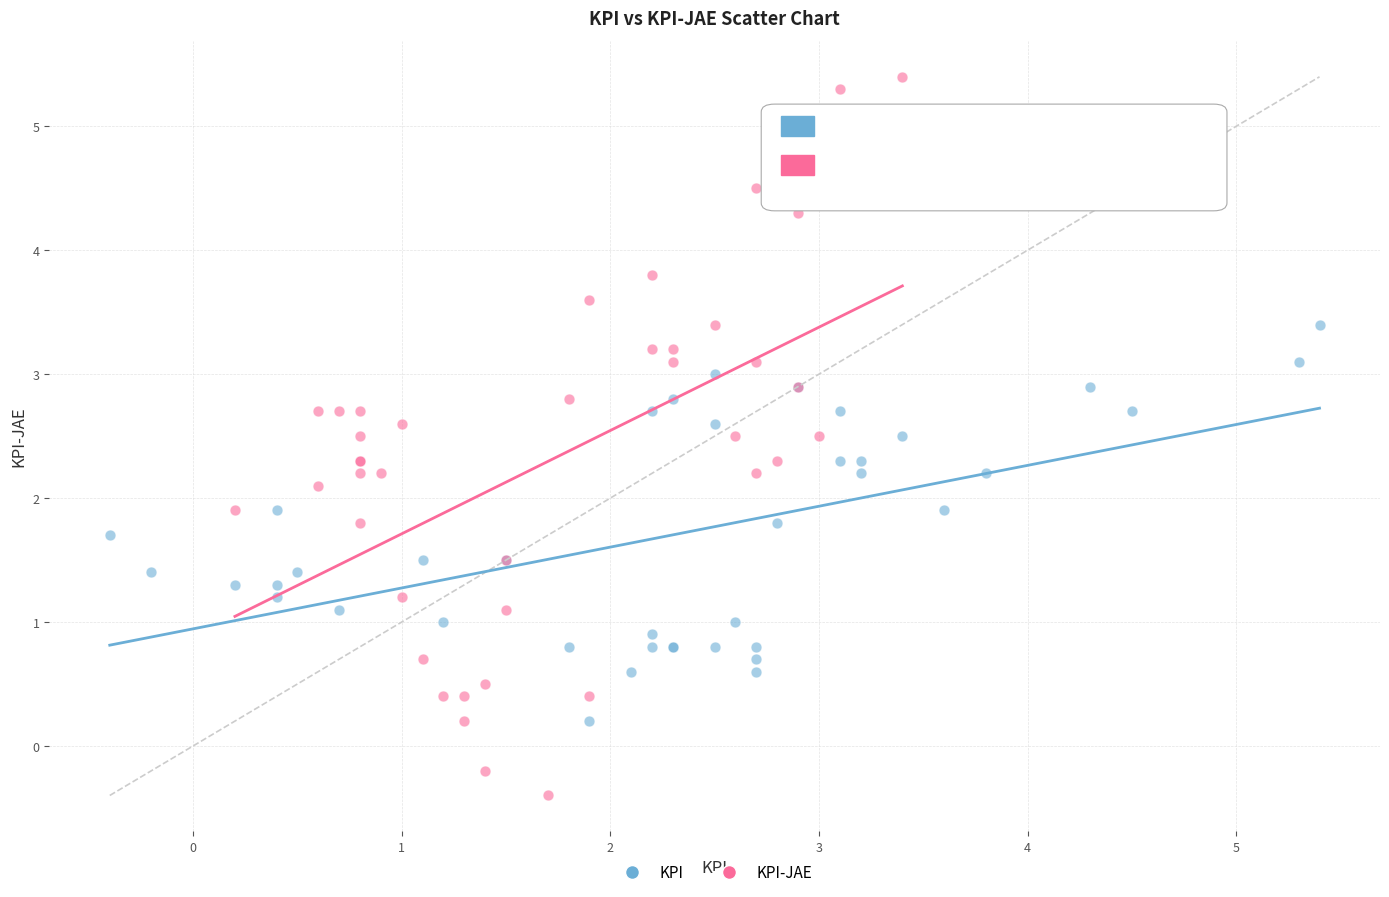

What are all the series names shown in the legend?

KPI, KPI-JAE